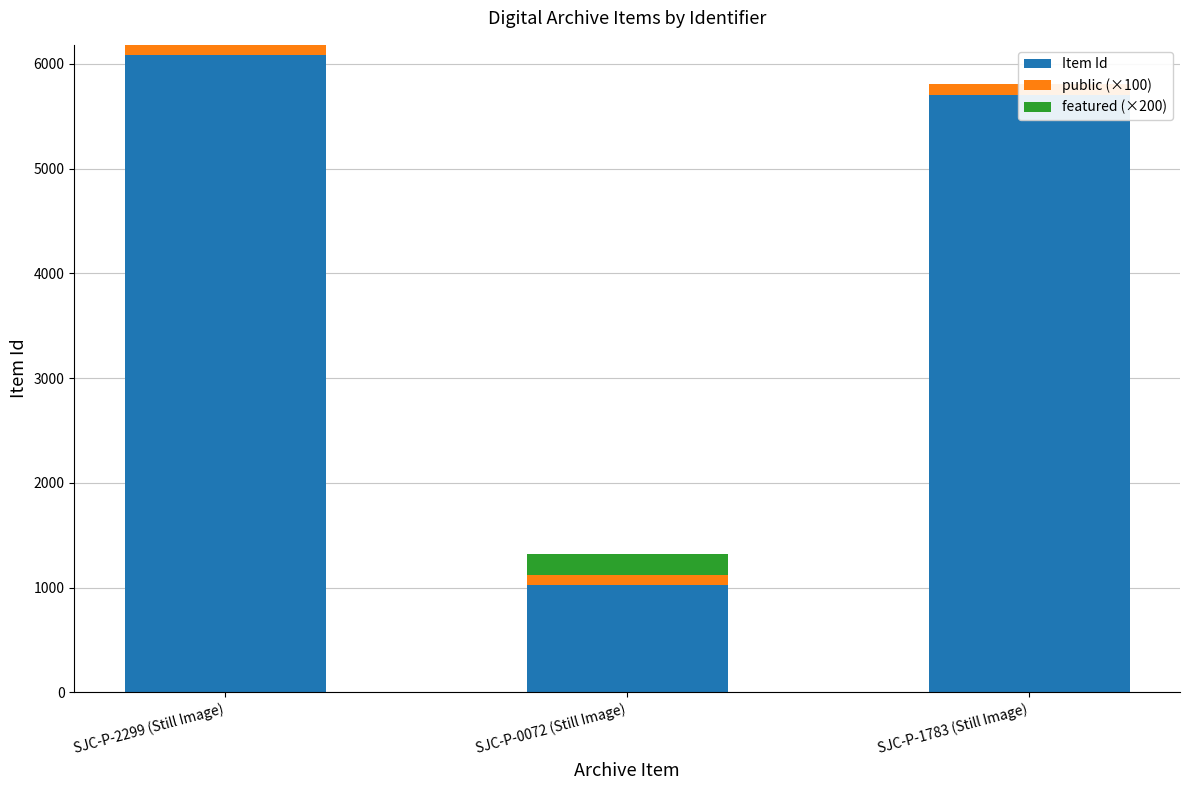

Rank the series by their maximum value, from highest to lowest.

Item Id, featured (×200), public (×100)